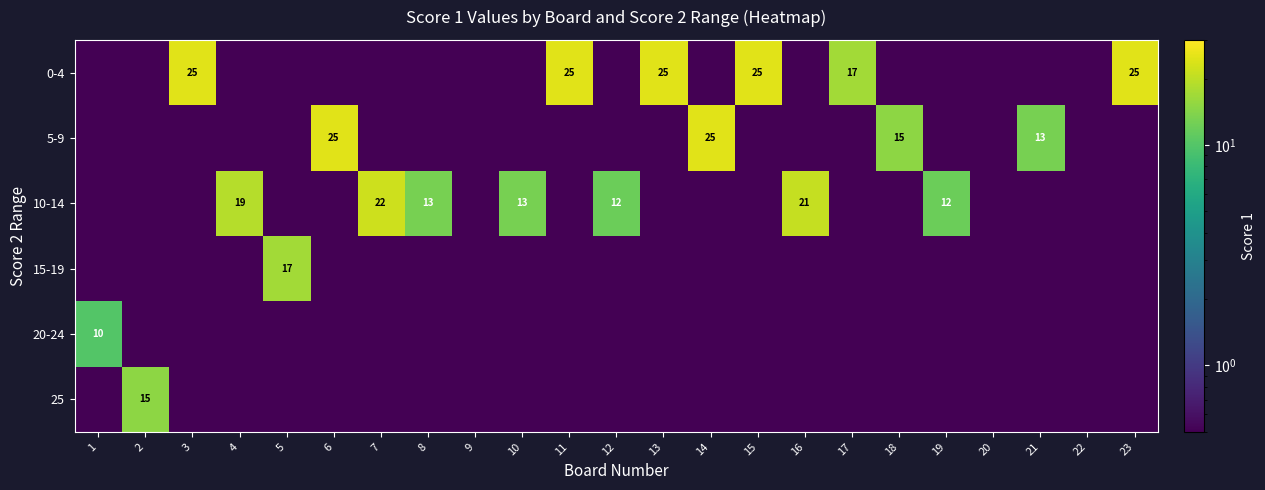

At which category does the chart reach its peak across all series?

3